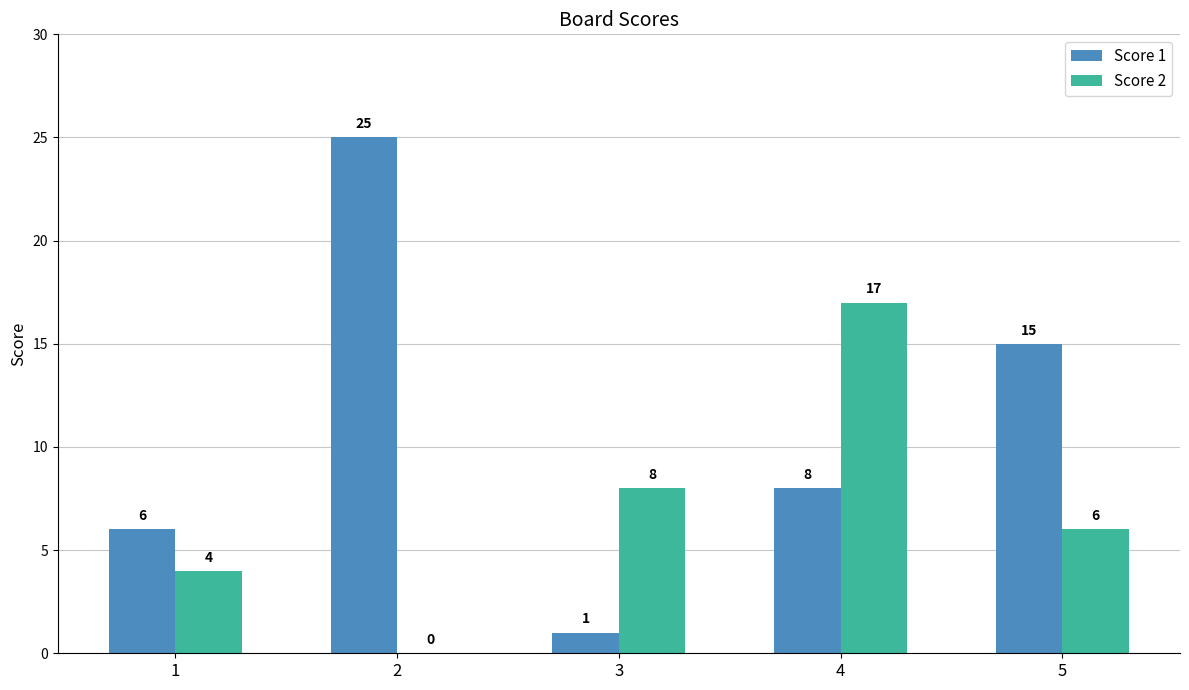

Where is Score 2 nearest to the value 8?

3